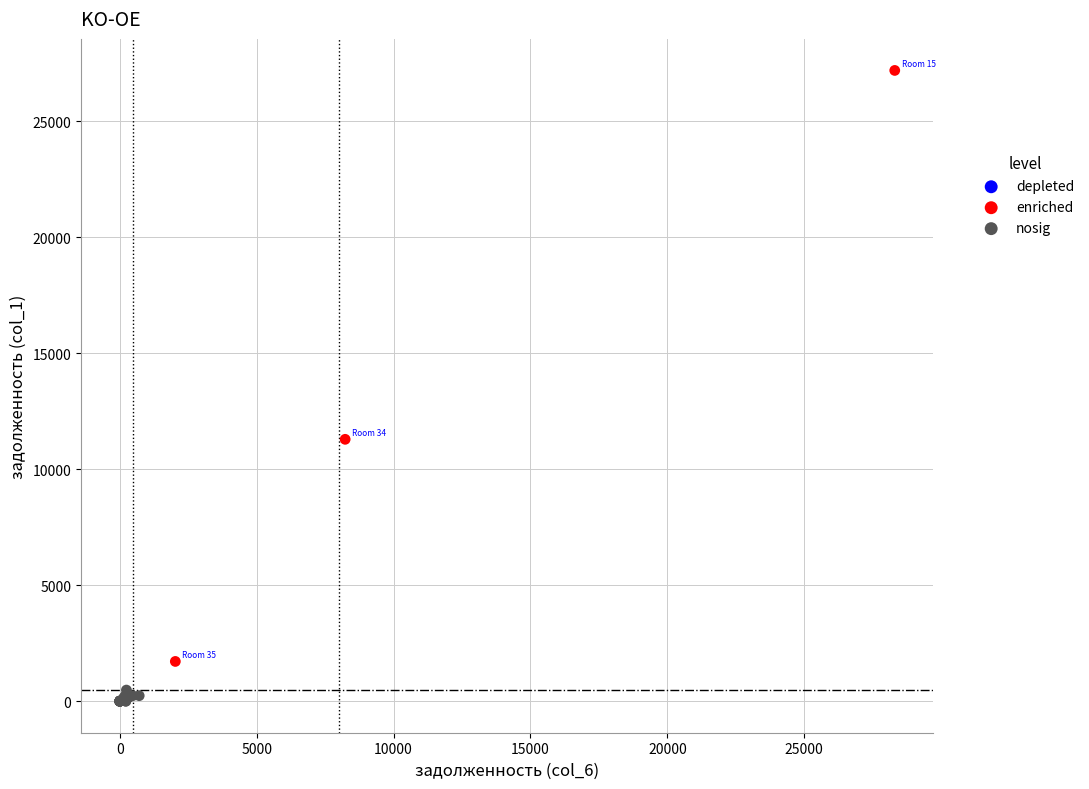

Which series contains the lowest Y value?

nosig